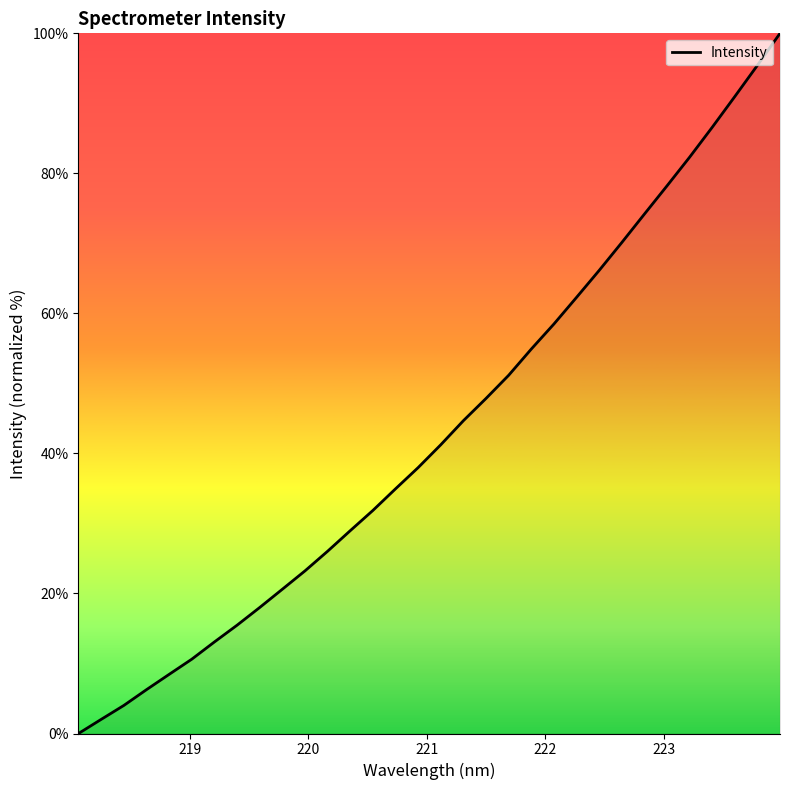

What is the maximum value shown in the chart?

100.0